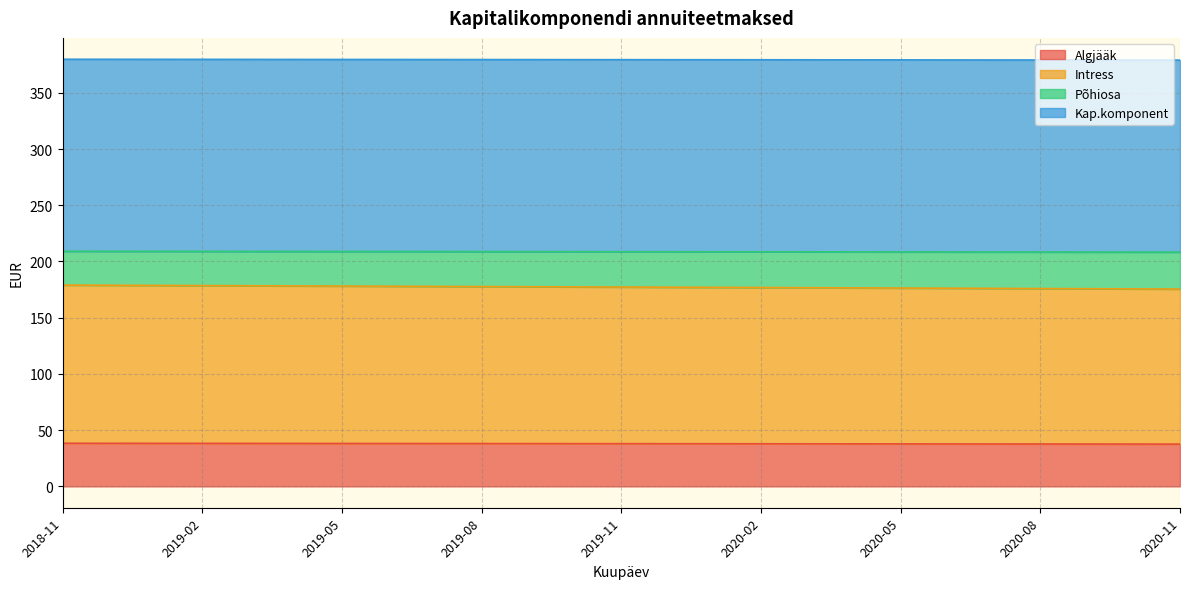

What is the highest value of the Algjääk series?

38.4